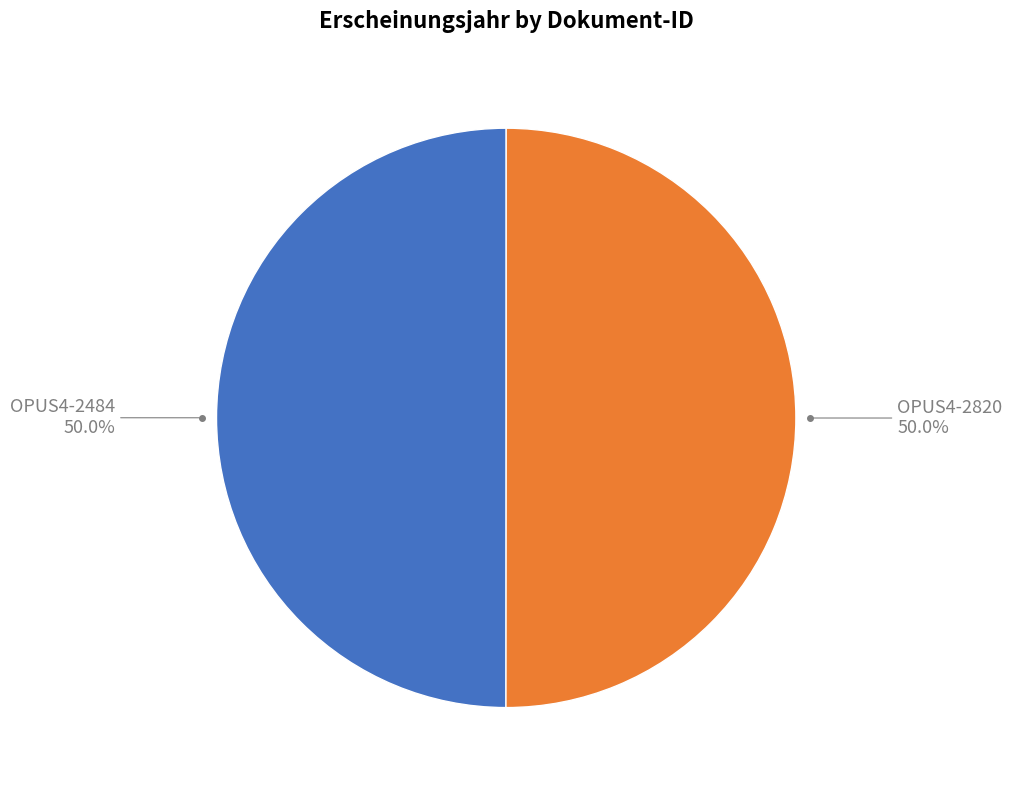

What is the majority slice?

OPUS4-2820